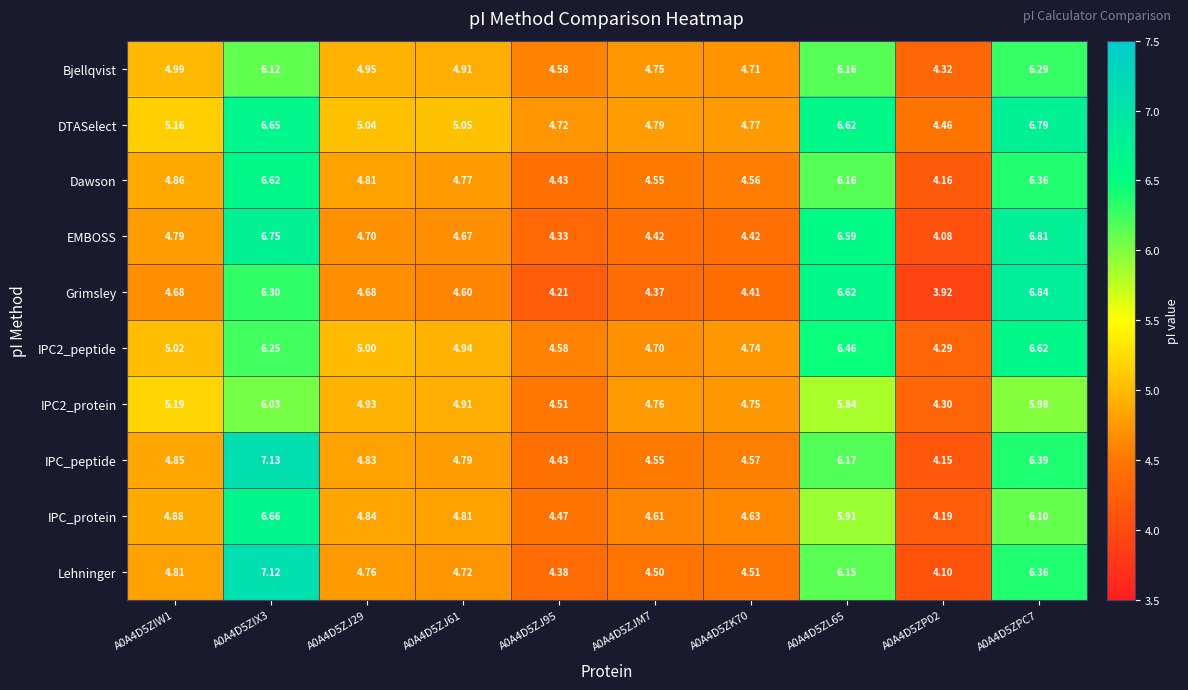

At which category does the chart reach its minimum across all series?

A0A4D5ZP02